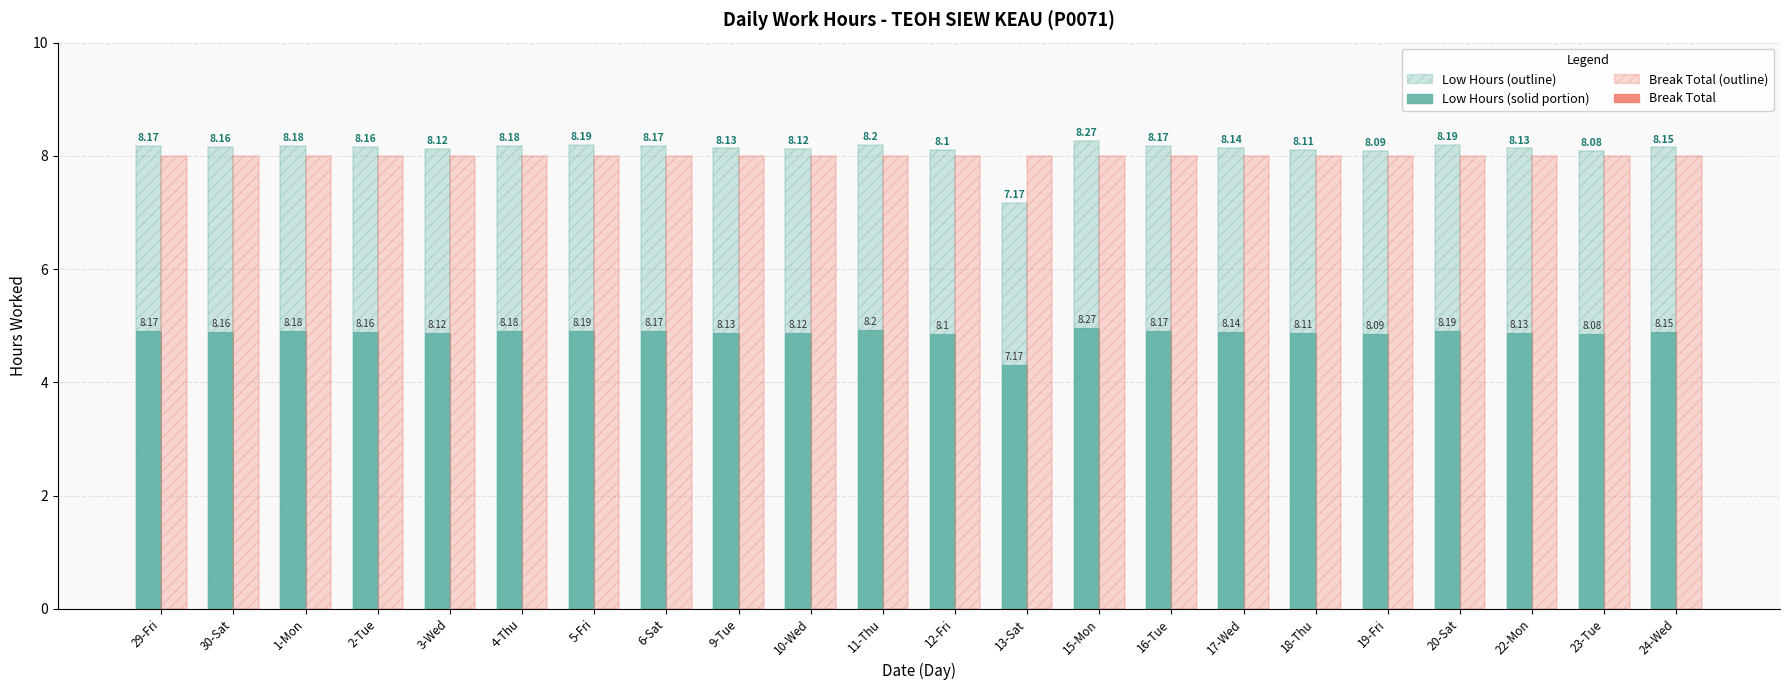

At which category is the sum across all series the highest?

15-Mon